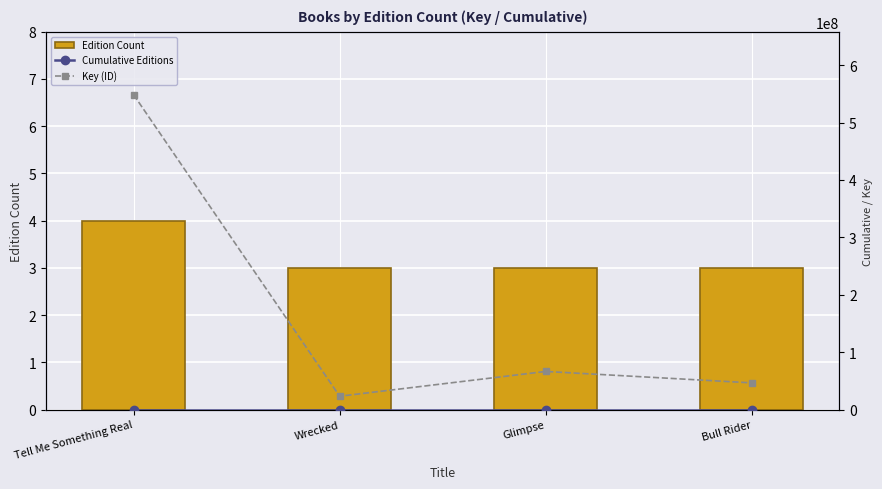

Reading right to left, what are all the values shown in this chart?

Edition Count: Bull Rider=3	Glimpse=3	Wrecked=3	Tell Me Something Real=4
Cumulative Editions: Bull Rider=13	Glimpse=10	Wrecked=7	Tell Me Something Real=4
Key (ID): Bull Rider=46477589	Glimpse=66380566	Wrecked=23200245	Tell Me Something Real=548570591